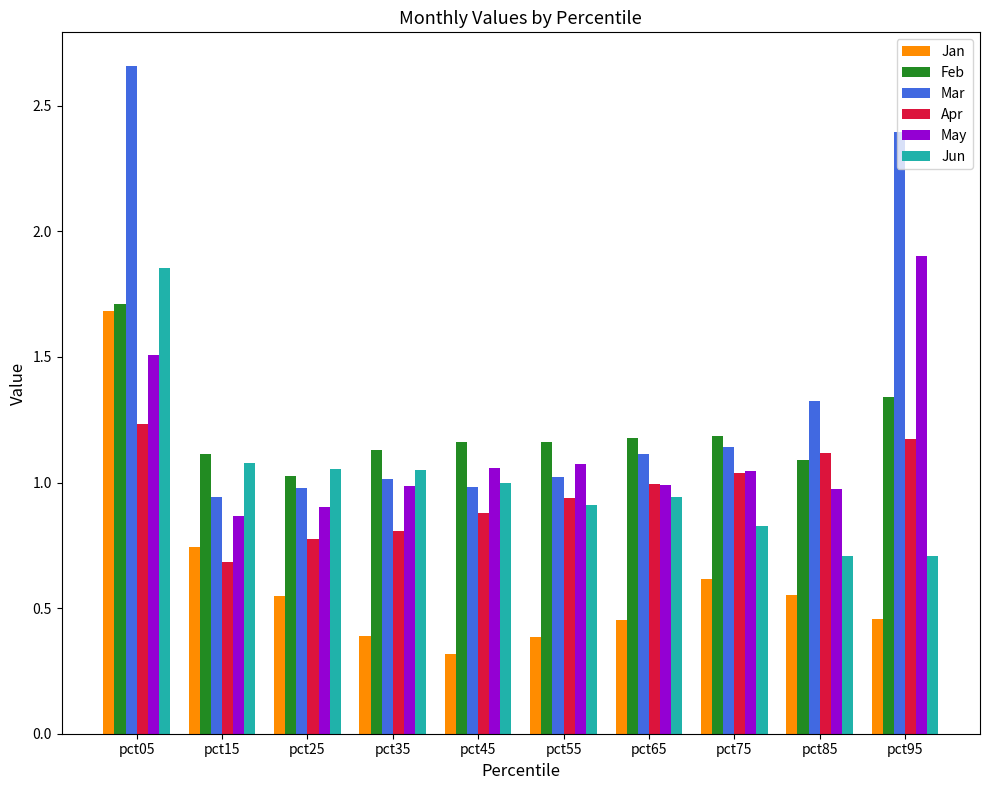

Which series changed the most between pct15 and pct35?

Jan